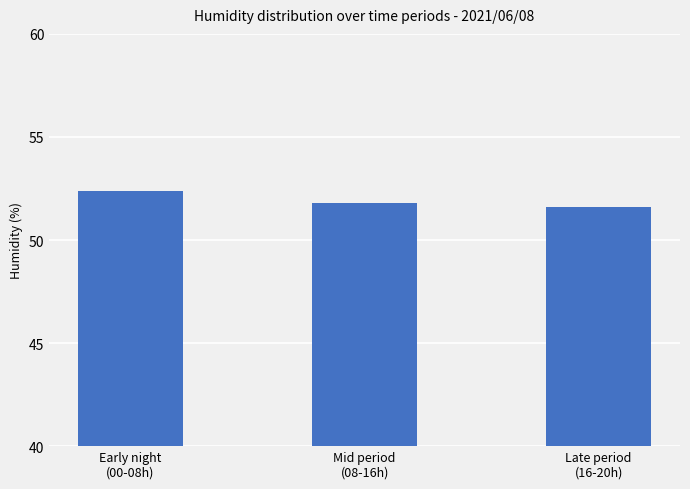

Which has a higher value, Mid period
(08-16h) or Late period
(16-20h)?

Mid period
(08-16h)